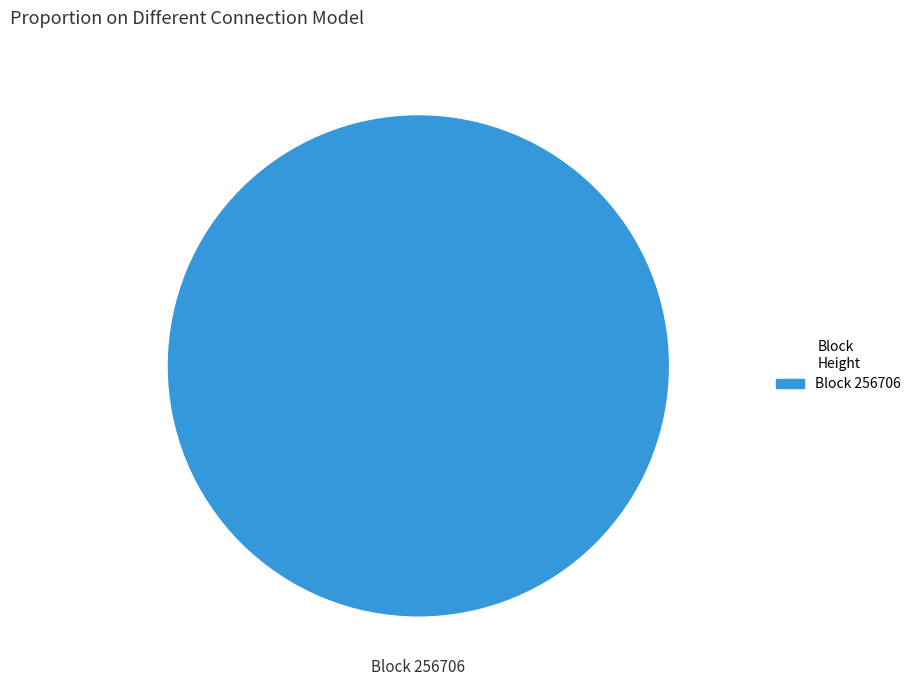

Is there any slice that represents more than half of the pie?

Yes